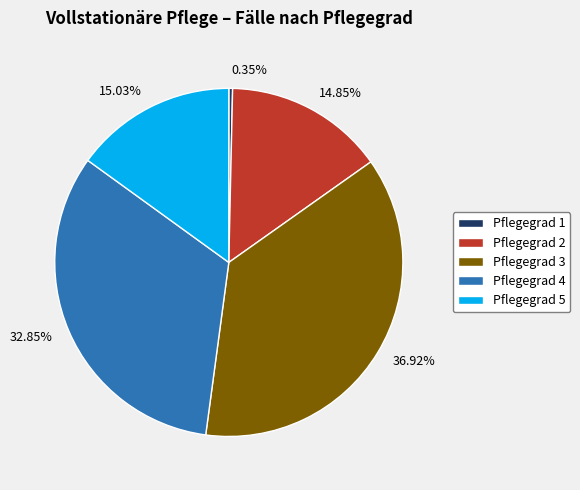

Is there any slice that represents more than half of the pie?

No